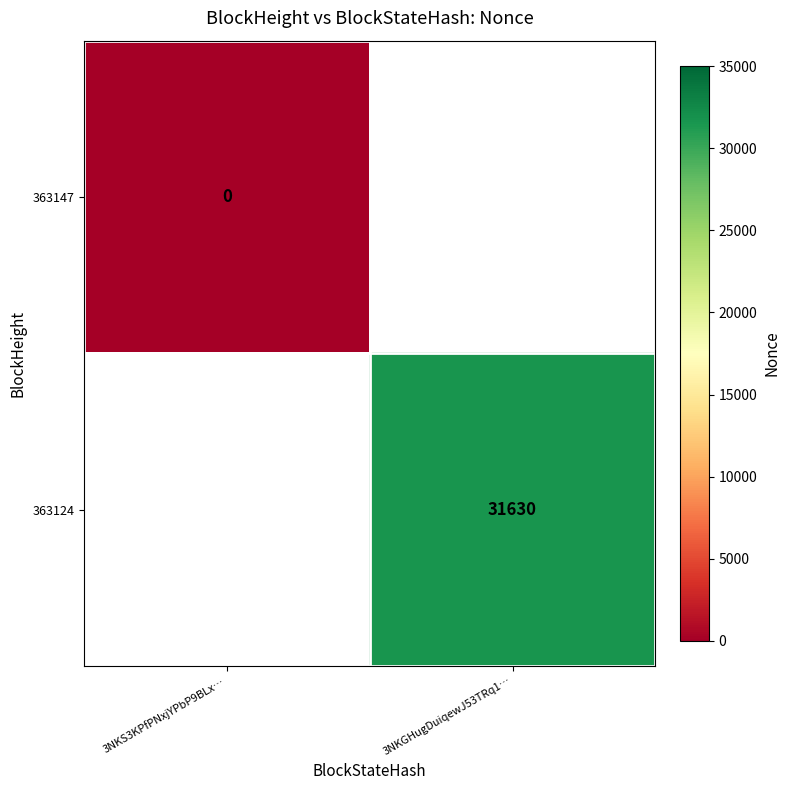

Between 3NKS3KPfPNxjYPbP9BLx… and 3NKGHugDuiqewJ53TRq1…, which is larger?

3NKGHugDuiqewJ53TRq1…